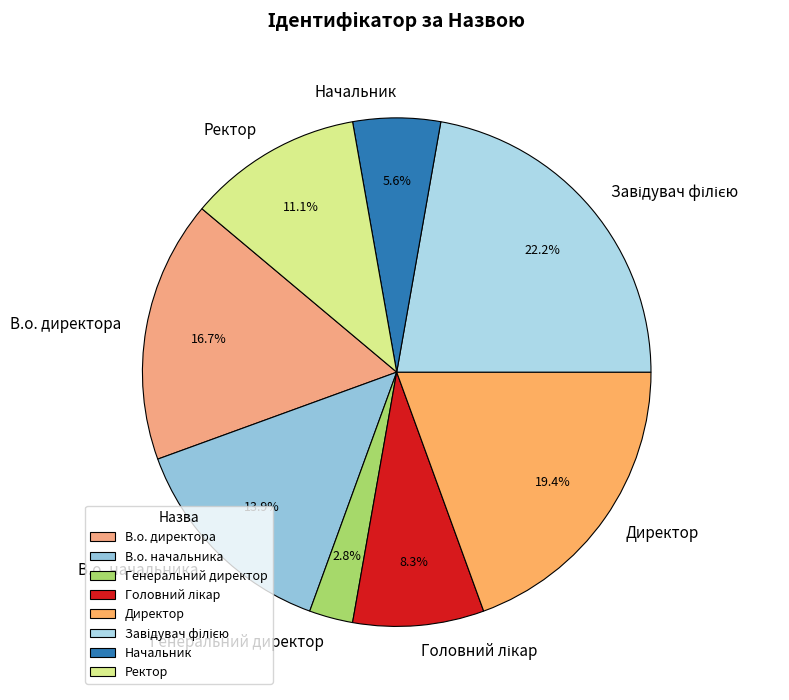

To the nearest percent, what is the average slice percentage?

12%